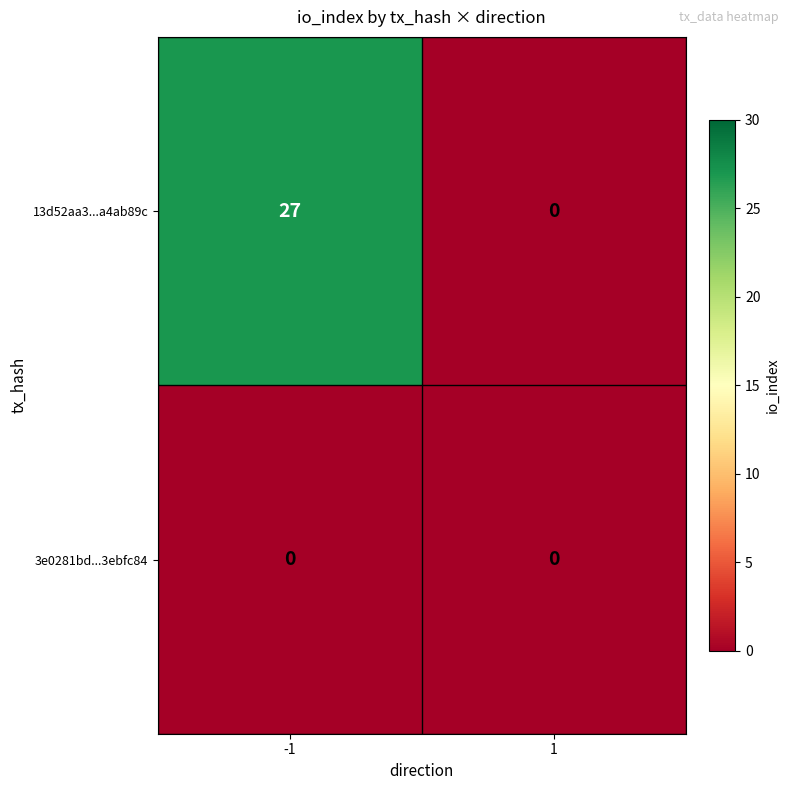

What is the sum of all 13d52aa3...a4ab89c values?

27